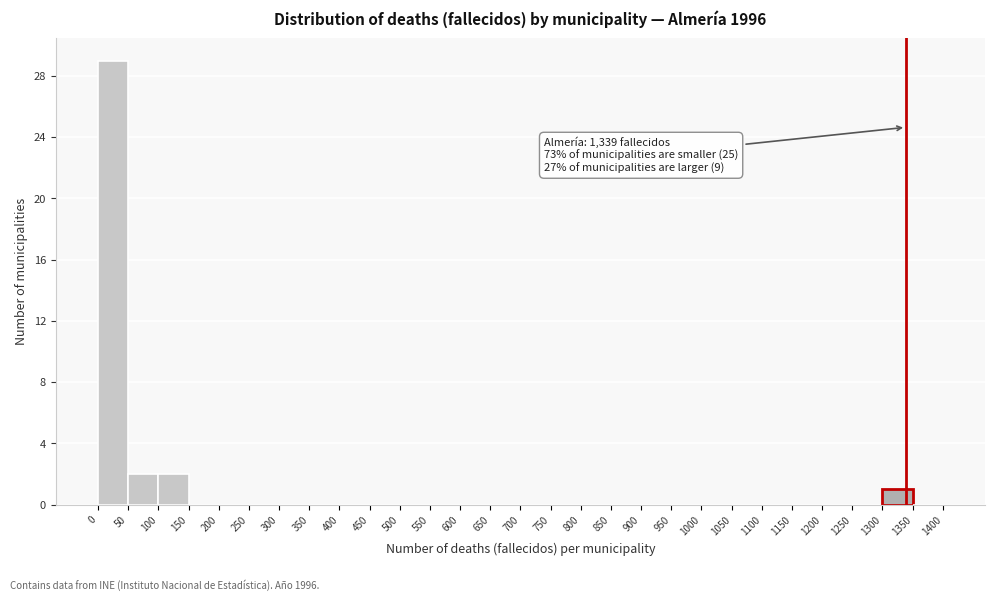

Over which range of the x-axis is the bar tallest?

0 to 50